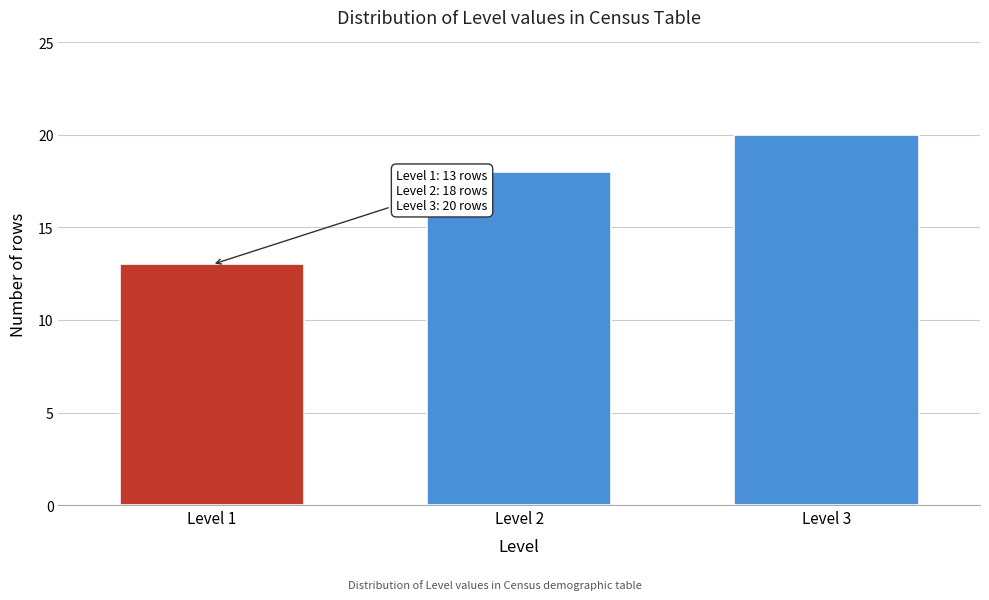

Reading left to right, transcribe all the data shown in this chart.

Level 1=13	Level 2=18	Level 3=20